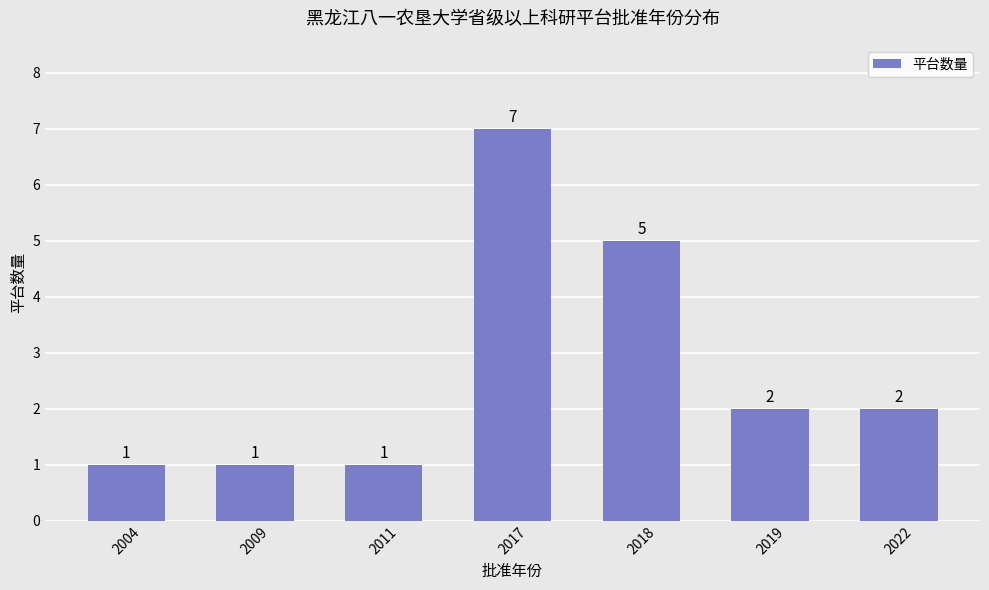

What is the average value?

3